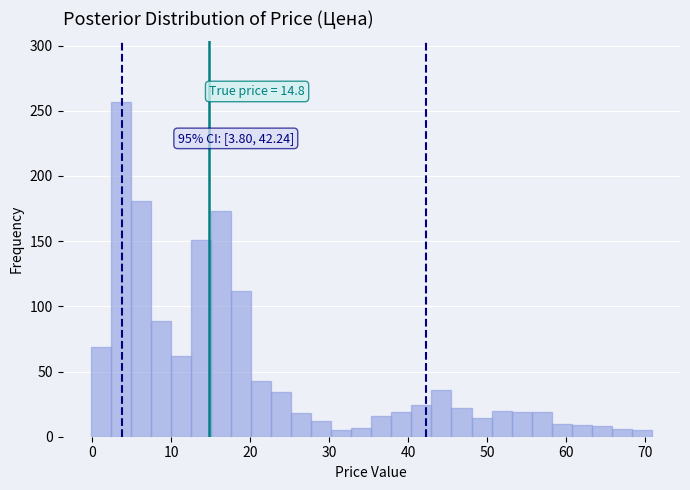

Around what value on the x-axis is the tallest bar? Give the approximate position of its centre, as read against the axis.

4